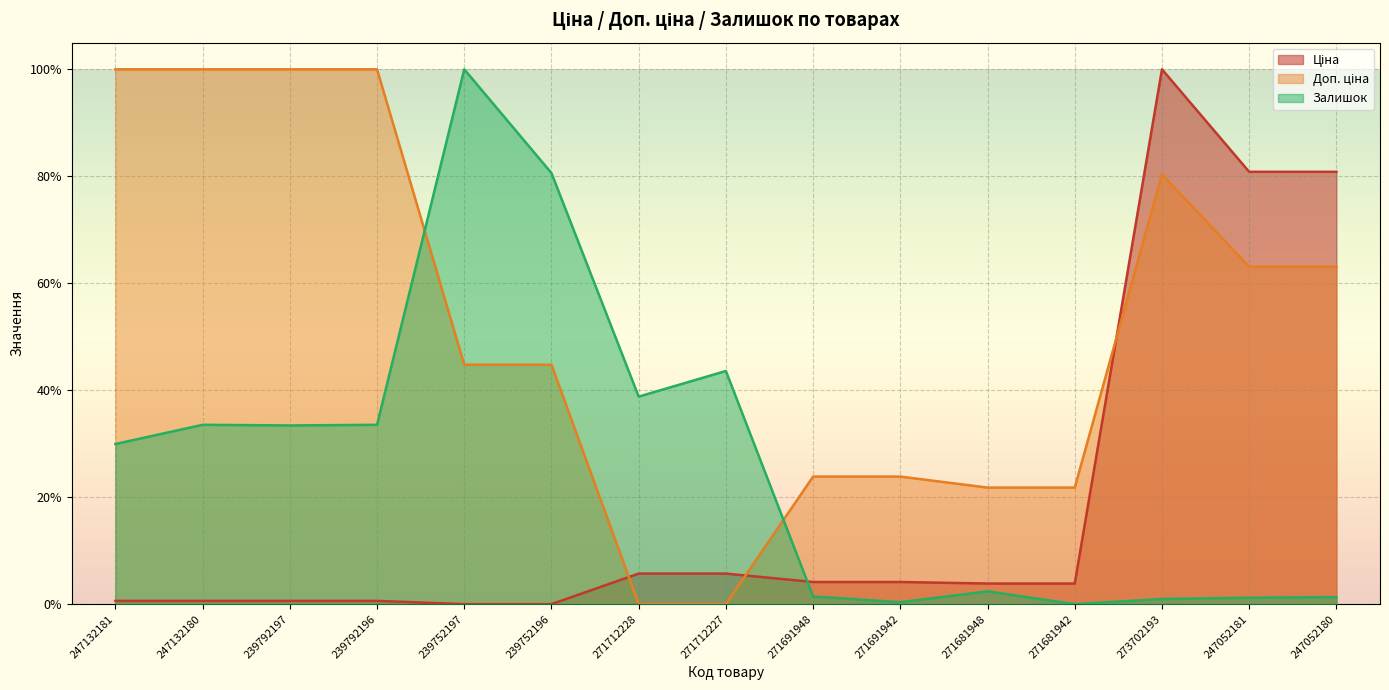

At which category is the sum across all series the highest?

273702193